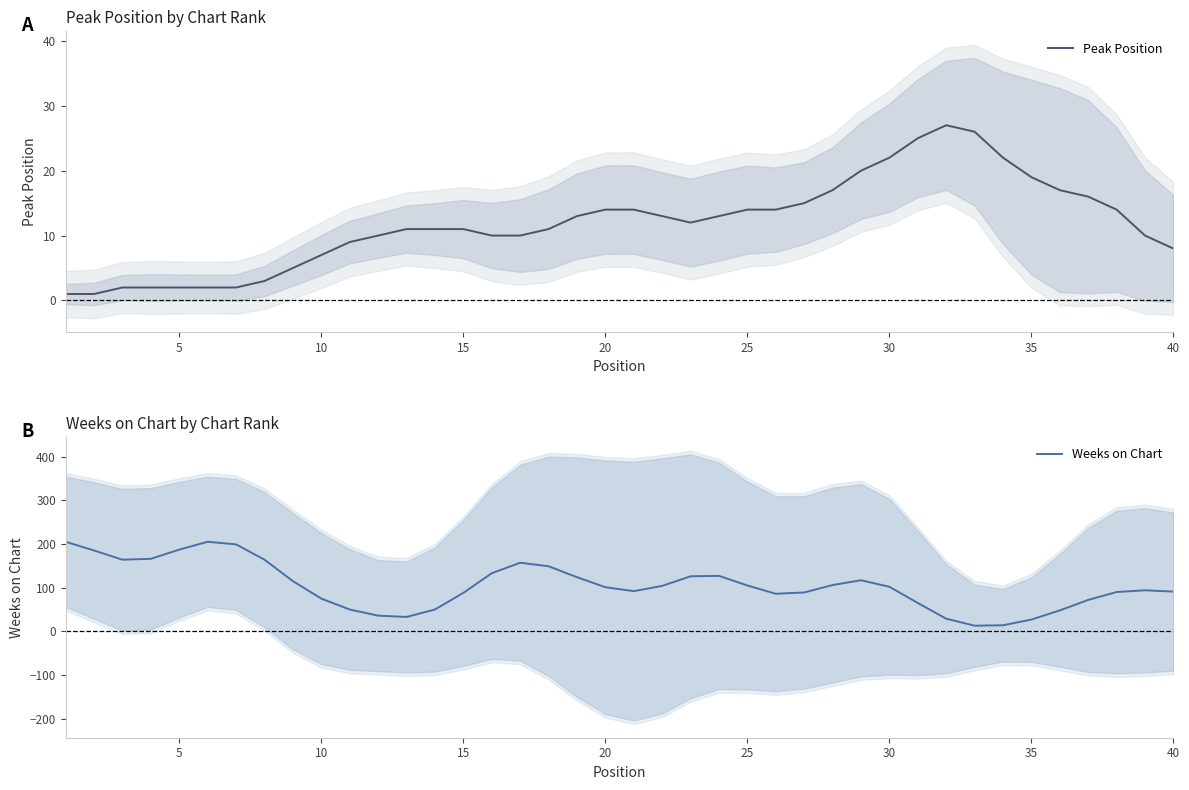

How many data points in Weeks on Chart are above 102?

19